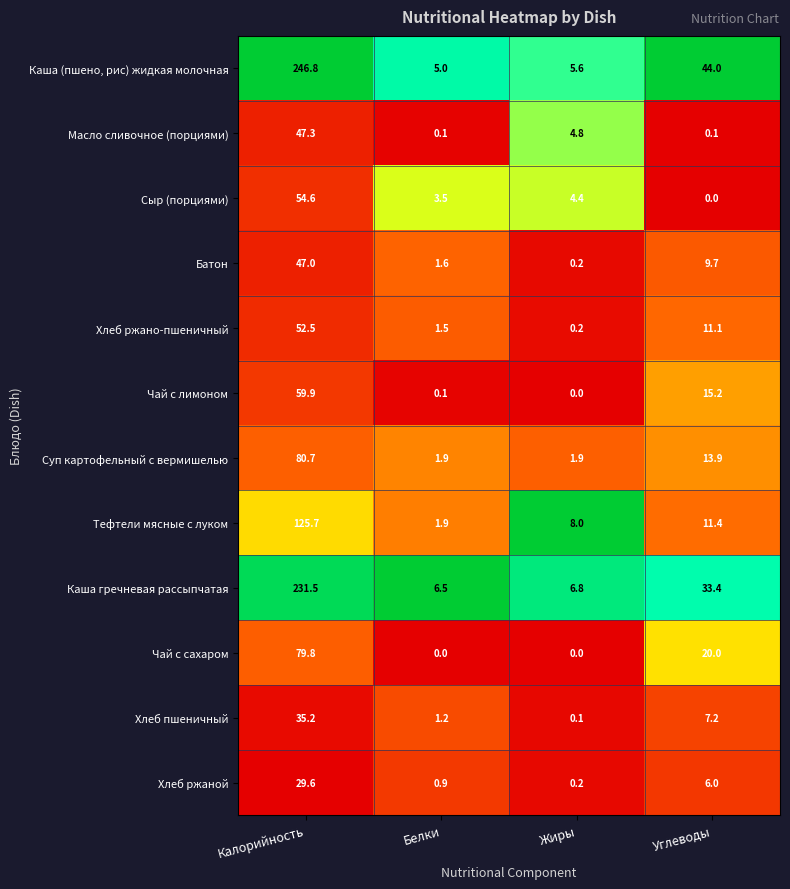

What is the maximum value shown in the chart?

246.8